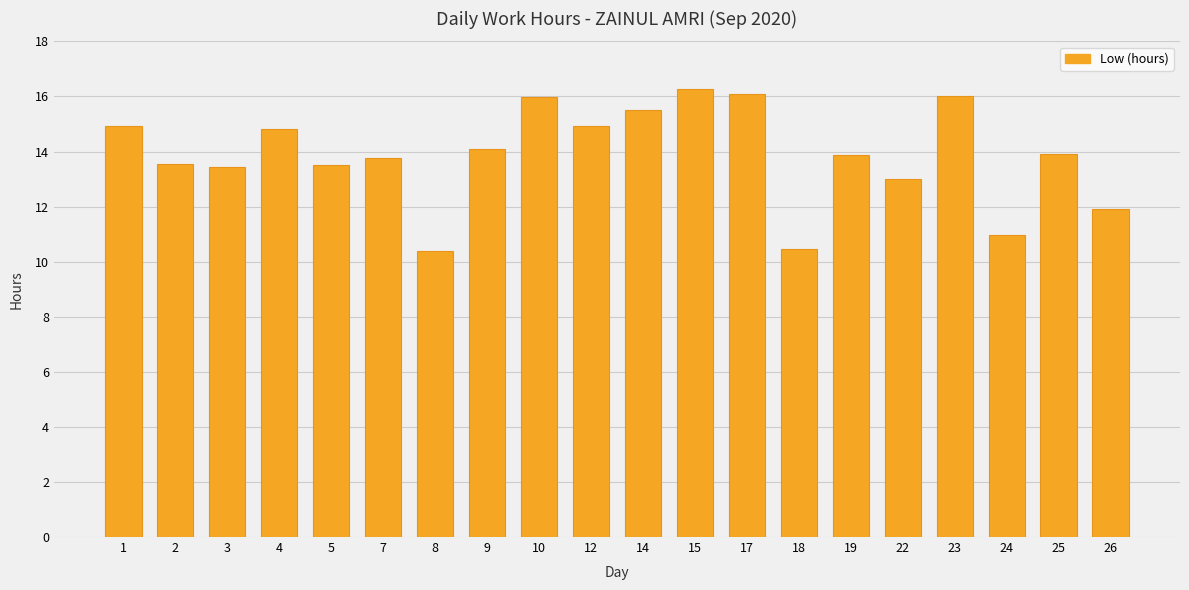

What is the value of the 2nd bar from the left?

13.5